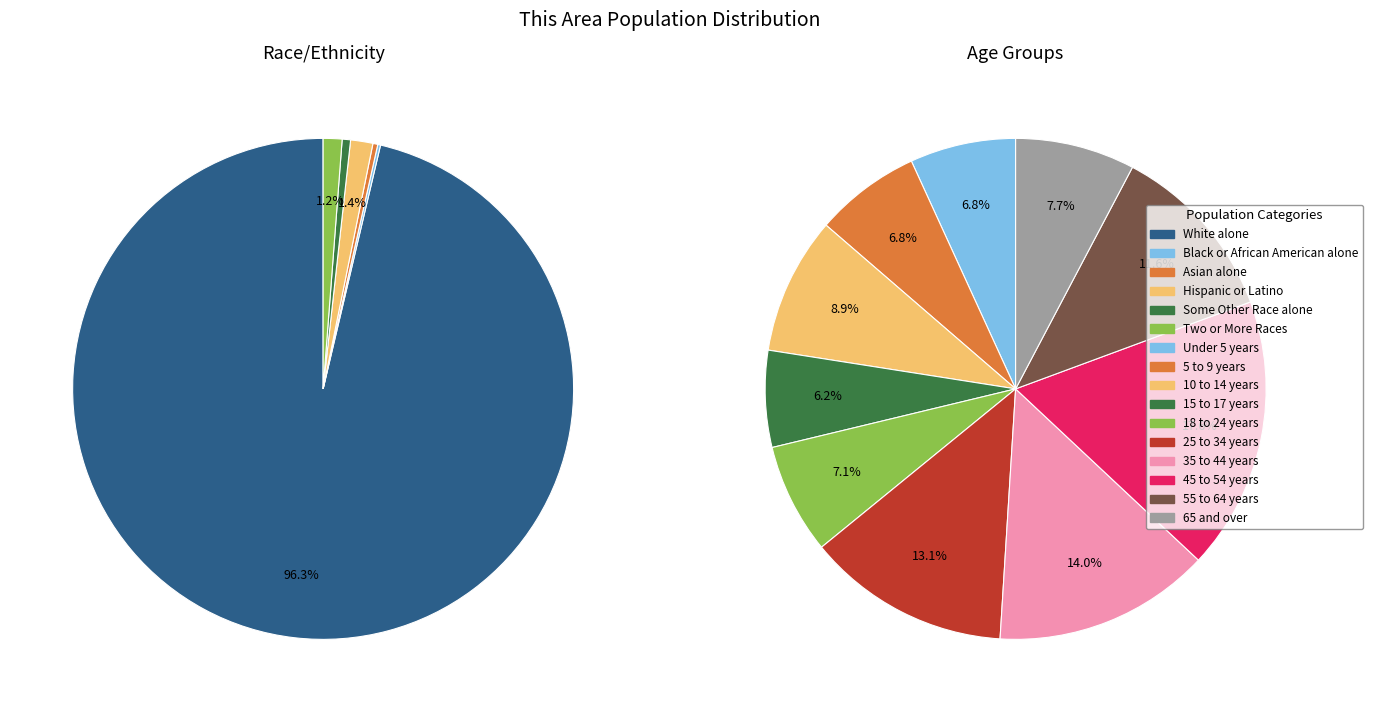

Is American Indian and Alaska Native the majority of the pie?

No